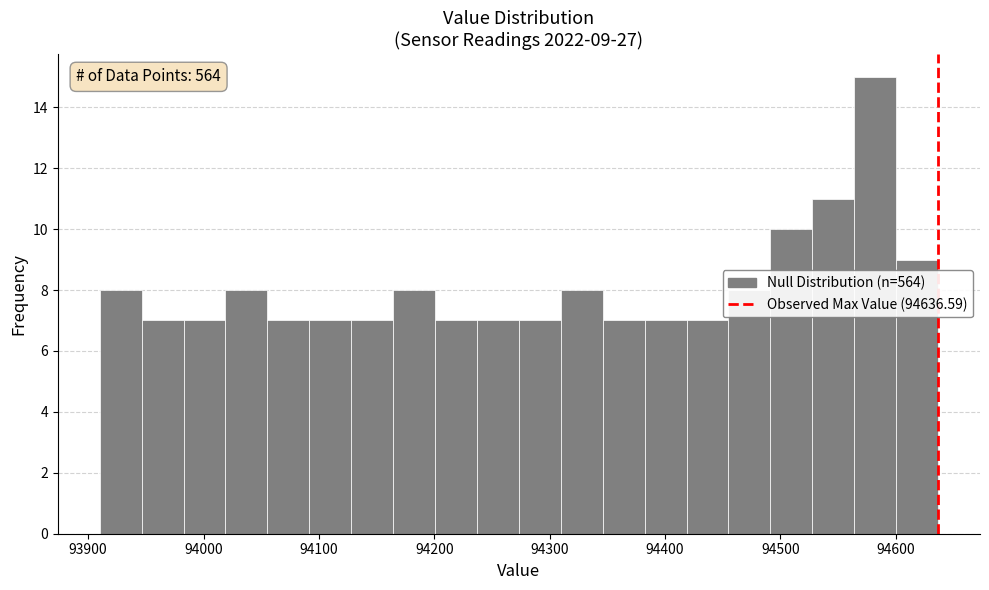

Around what value on the x-axis is the tallest bar? Give the approximate position of its centre, as read against the axis.

94580